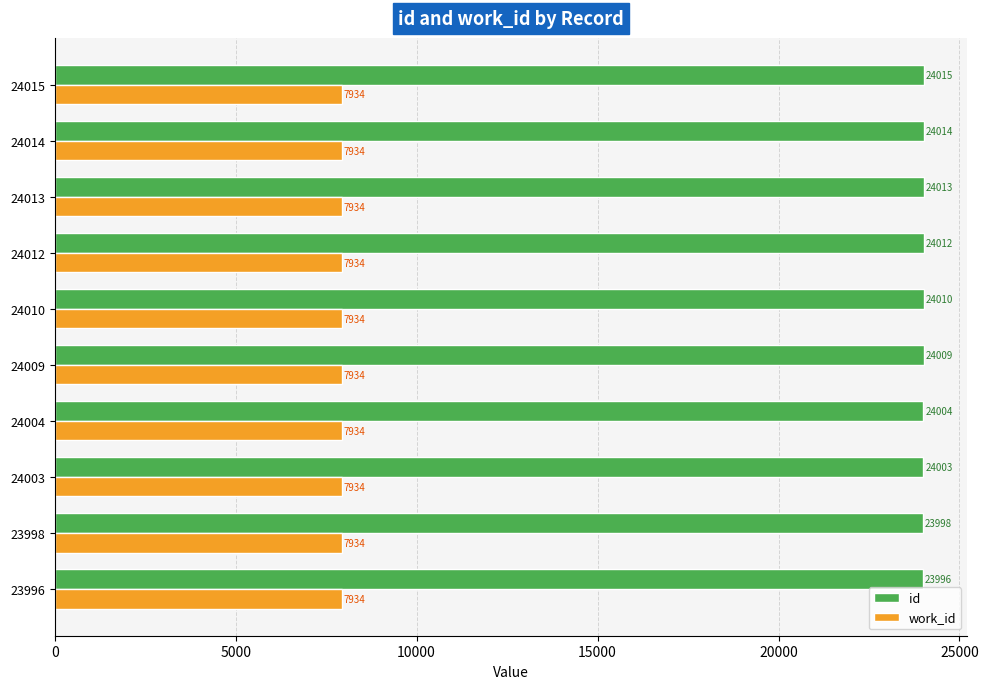

Count the number of categories in the chart.

10